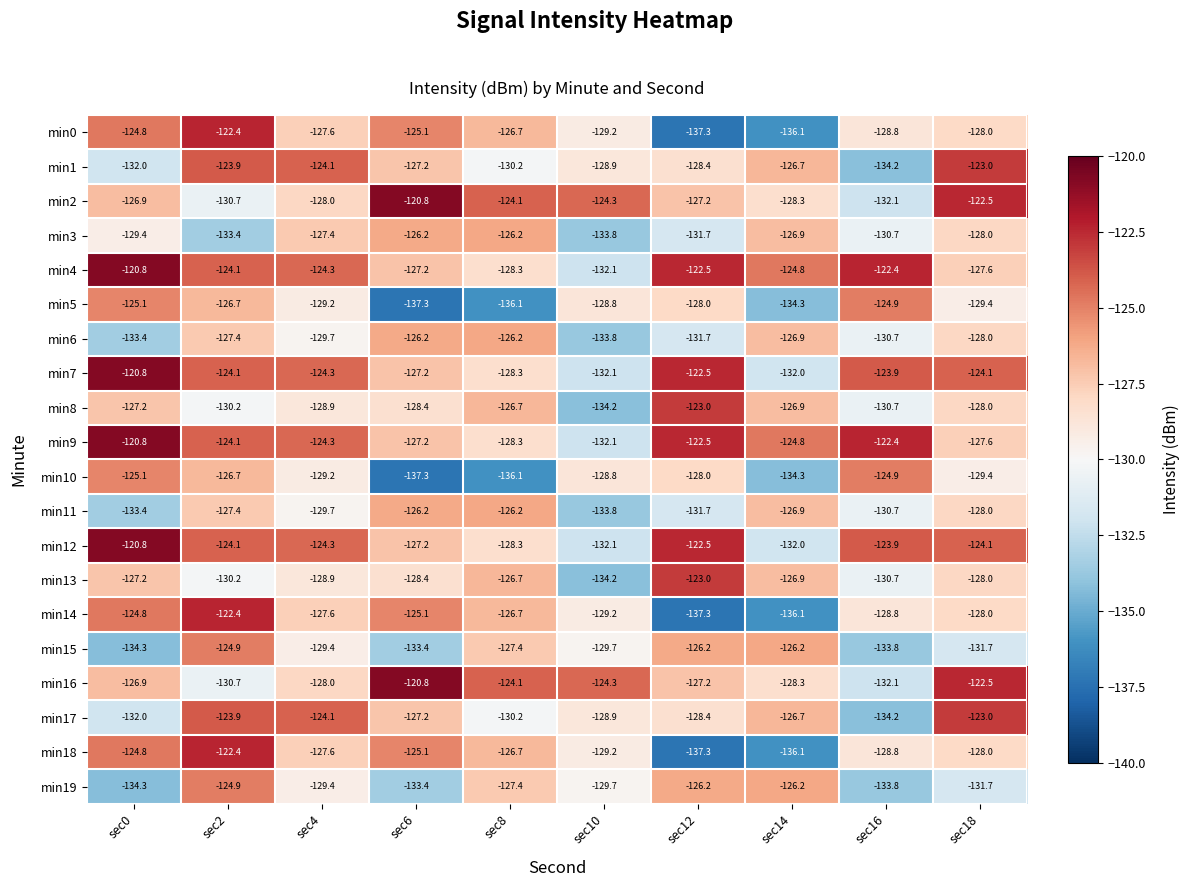

What is the difference between the highest and lowest values at sec4?

5.6